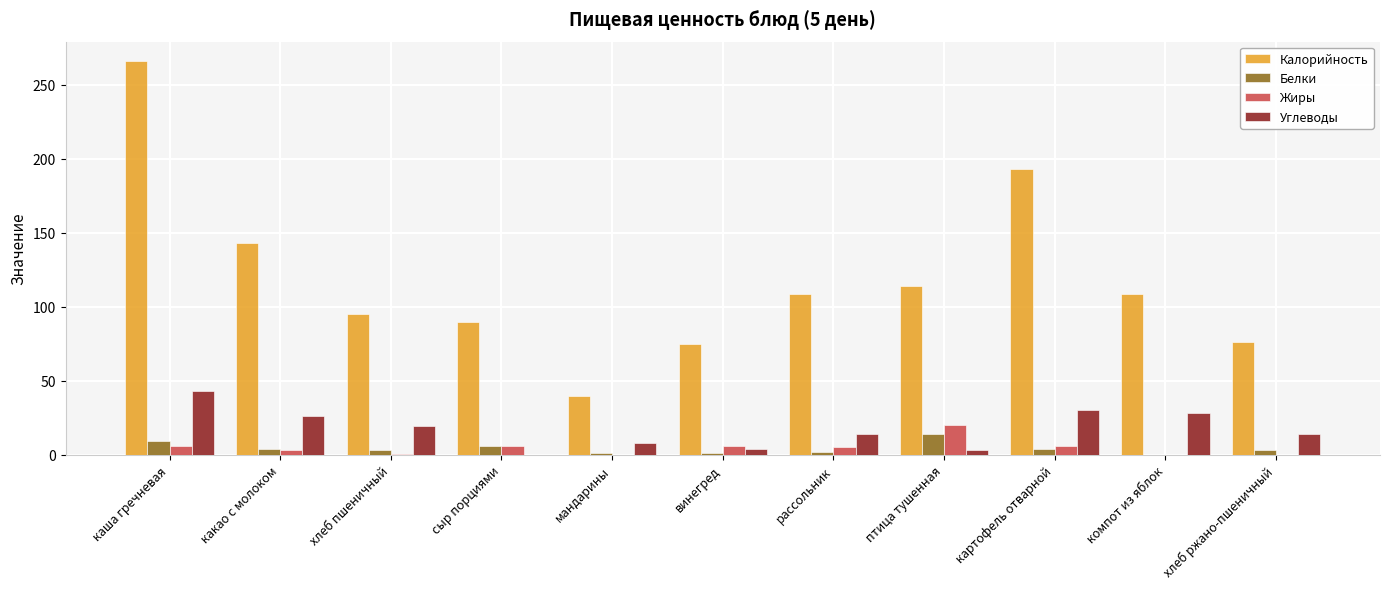

Does the chart contain stacked bars?

No